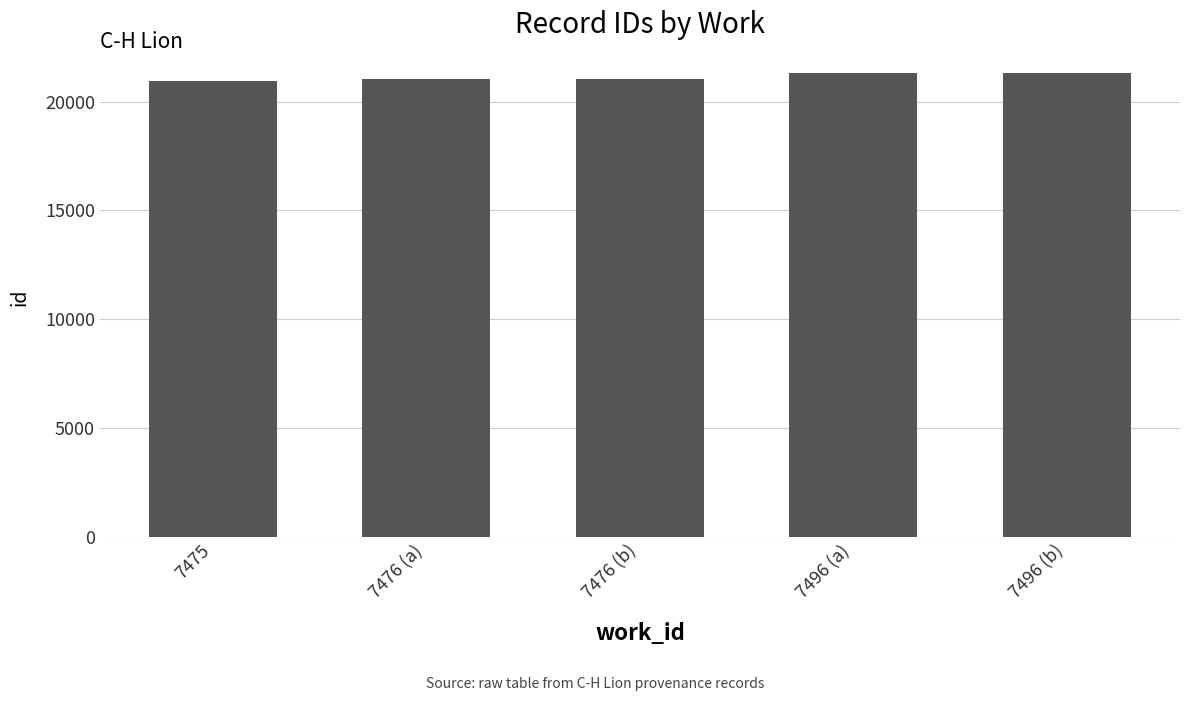

Does the chart contain any negative values?

No